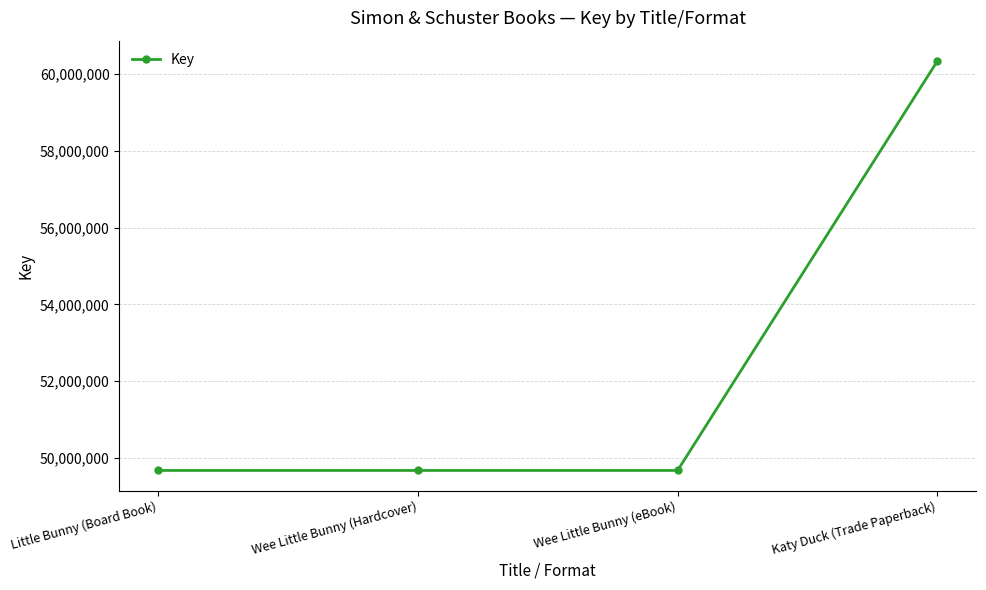

Reading left to right, transcribe all the data shown in this chart.

Little Bunny (Board Book)=49671642	Wee Little Bunny (Hardcover)=49671642	Wee Little Bunny (eBook)=49671642	Katy Duck (Trade Paperback)=60337526